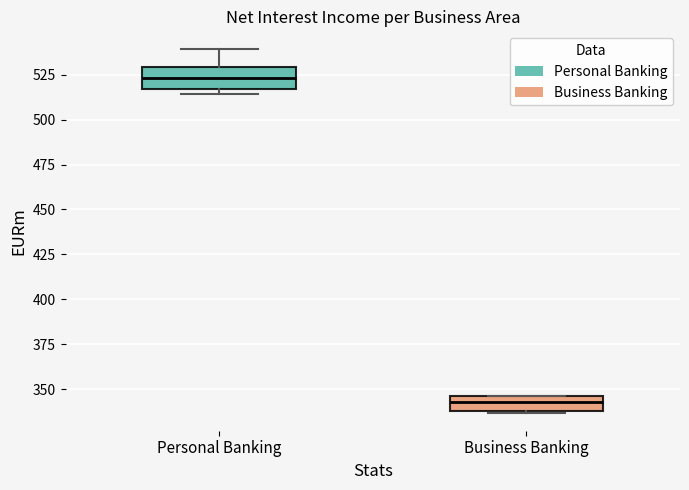

Where does the median line of the box for Personal Banking sit on the y-axis? The values are not printed on the chart, so give them approximately, as read against the axis.

525